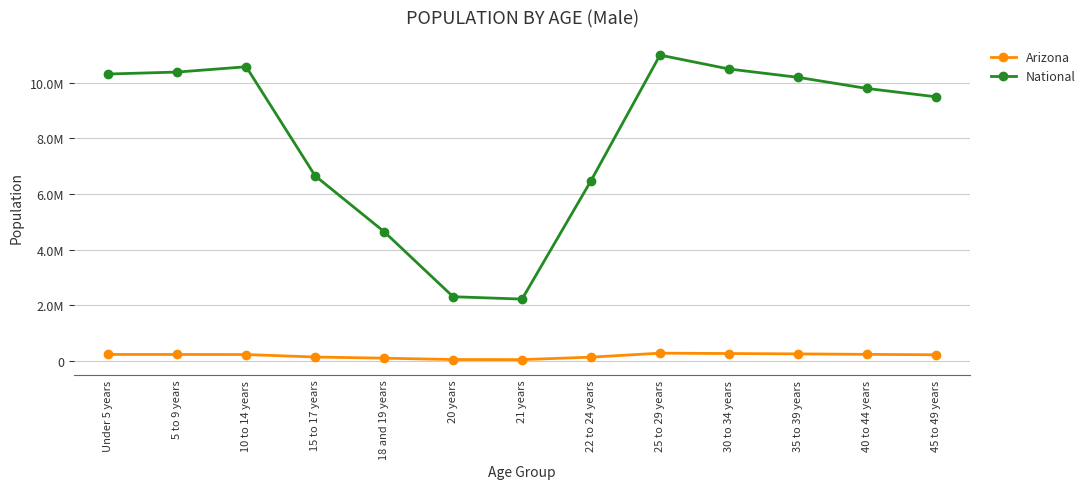

Rank the categories by Arizona value from highest to lowest.

25 to 29 years, 30 to 34 years, 35 to 39 years, 40 to 44 years, Under 5 years, 5 to 9 years, 10 to 14 years, 45 to 49 years, 15 to 17 years, 22 to 24 years, 18 and 19 years, 20 years, 21 years